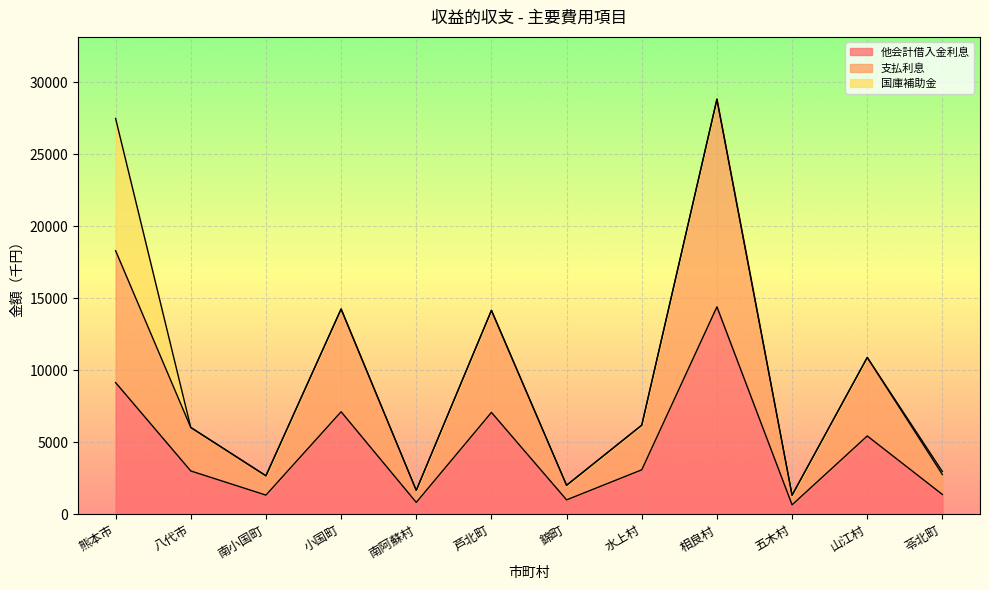

How many lines are shown in the chart?

3